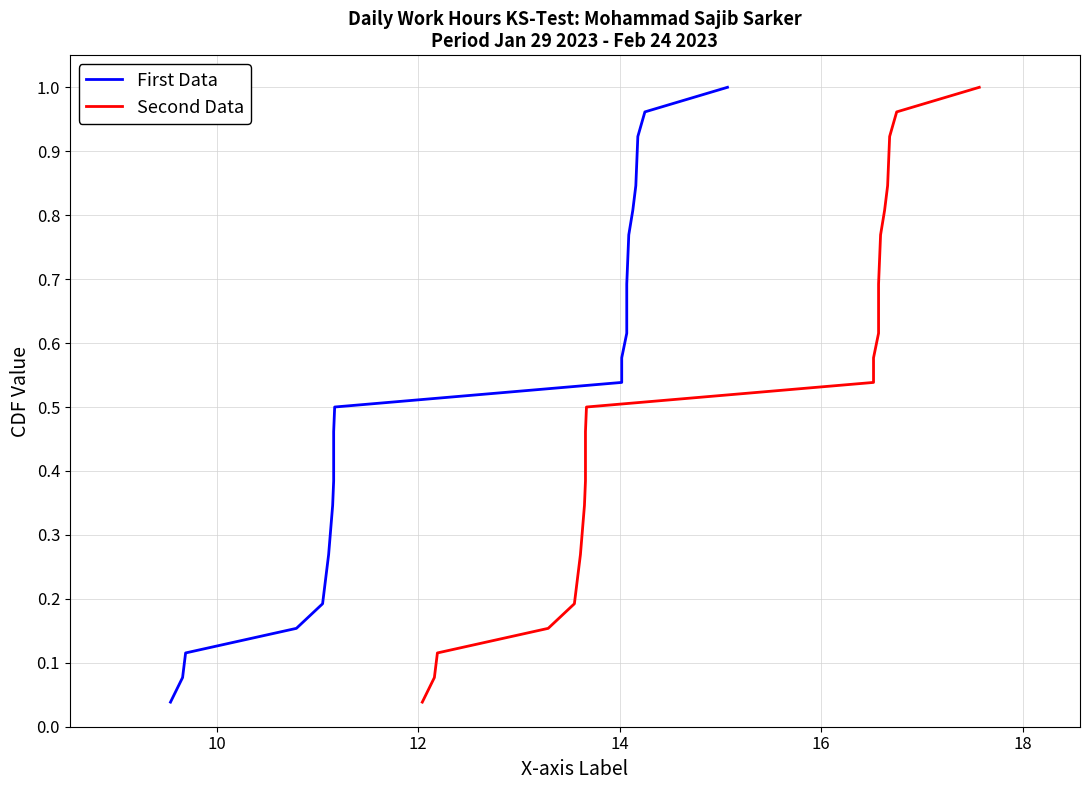

Which series has the widest spread of values?

First Data